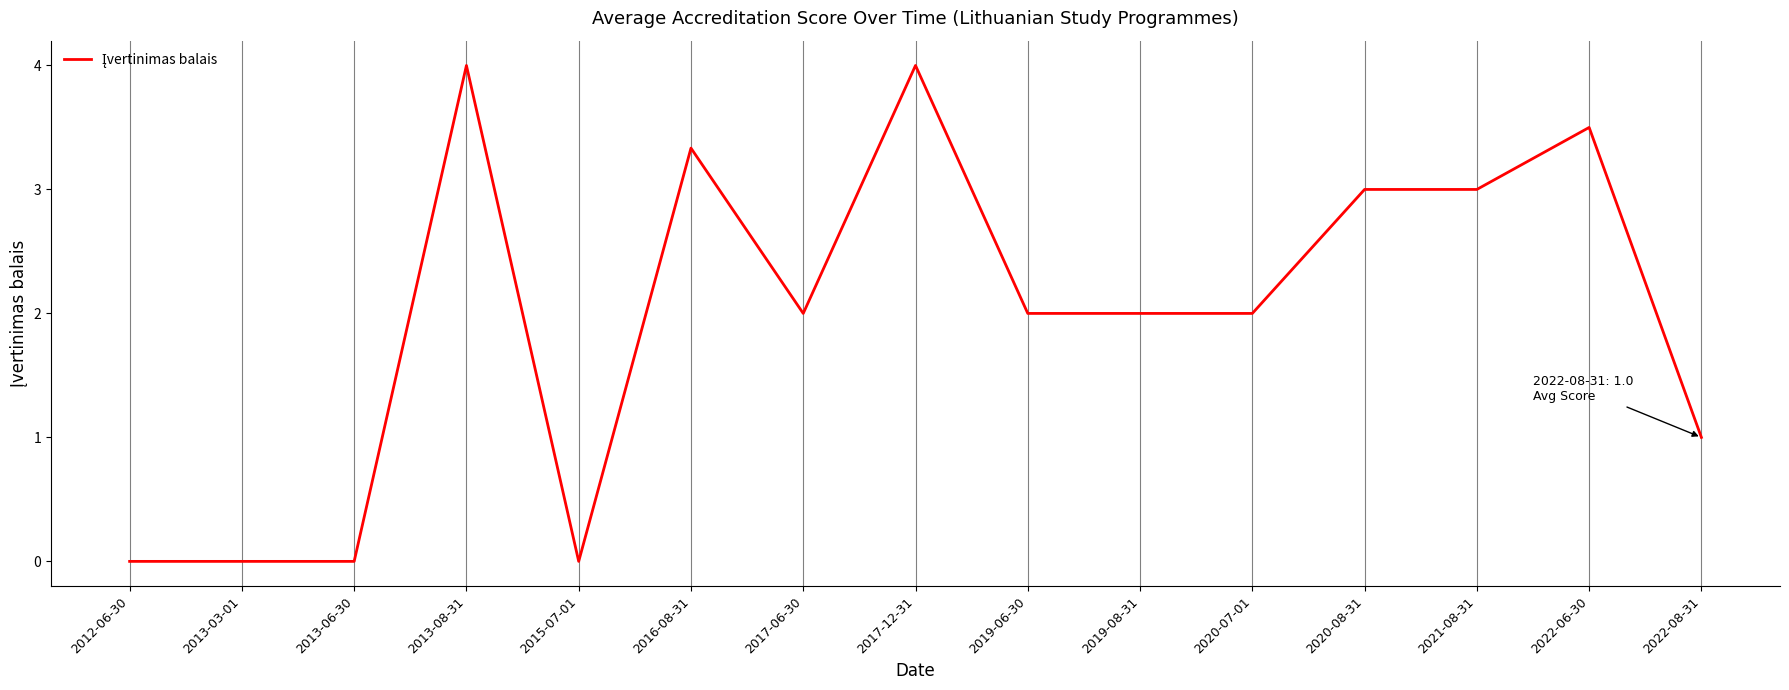

What is the ratio of the value at 2017-12-31 to the value at 2022-08-31?

4.0